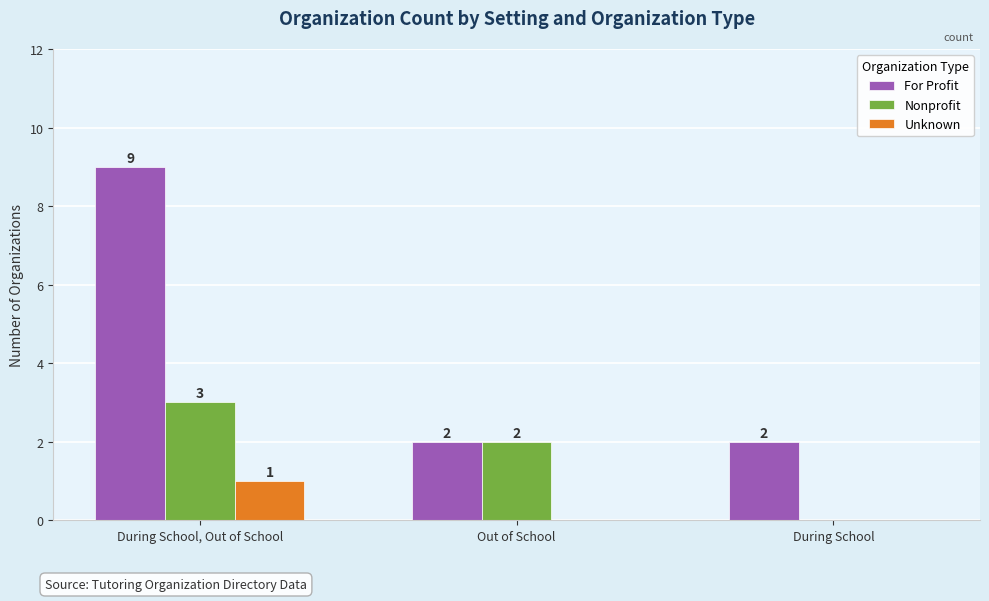

What are all the series names shown in the legend?

For Profit, Nonprofit, Unknown